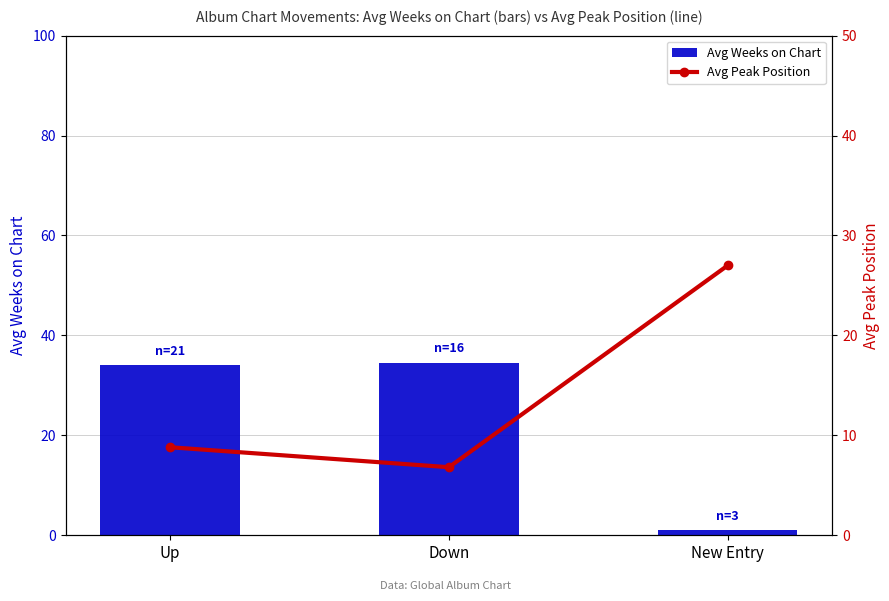

What is the approximate value of Avg Peak Position at Up?

8.8